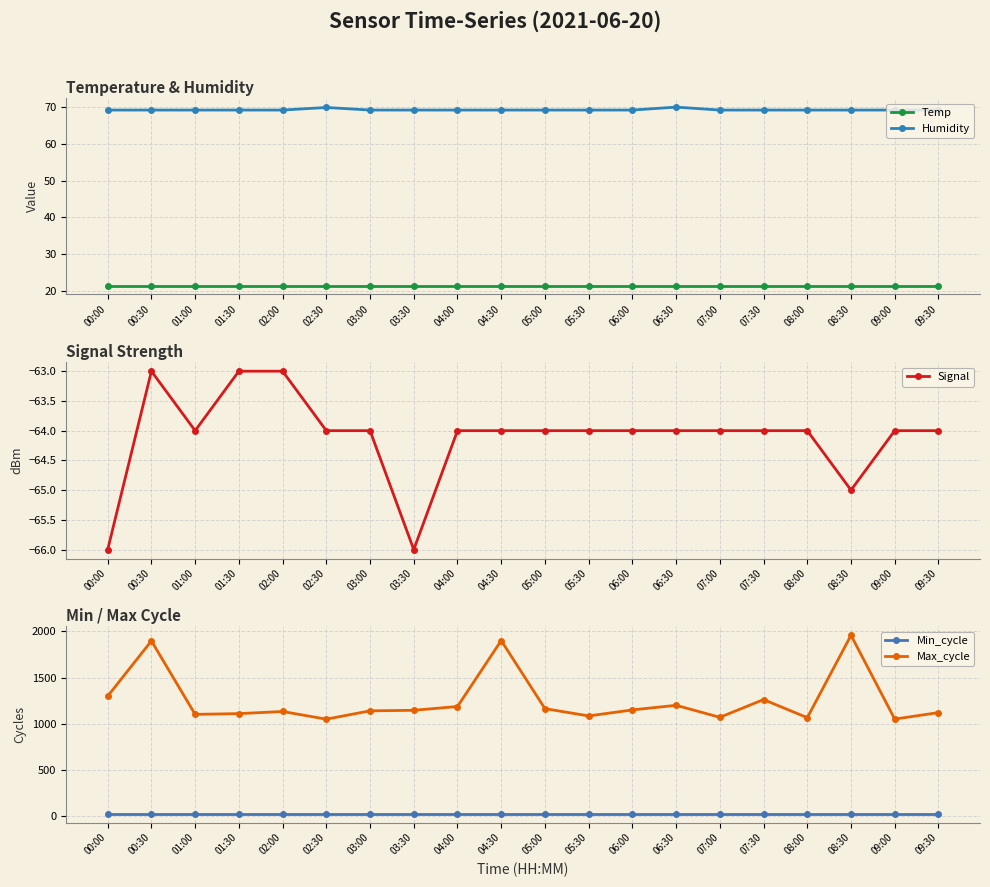

Which series has the largest total across all categories?

Max_cycle